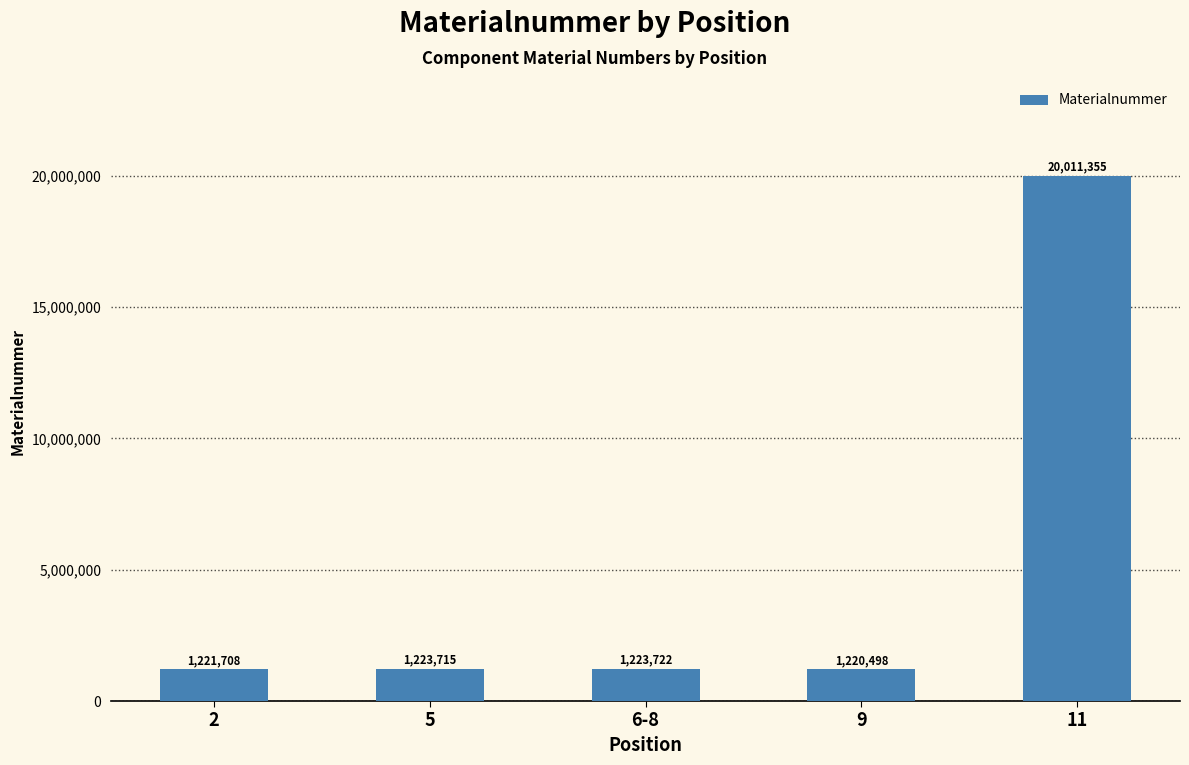

At which label is the value closest to 10615926?

6-8